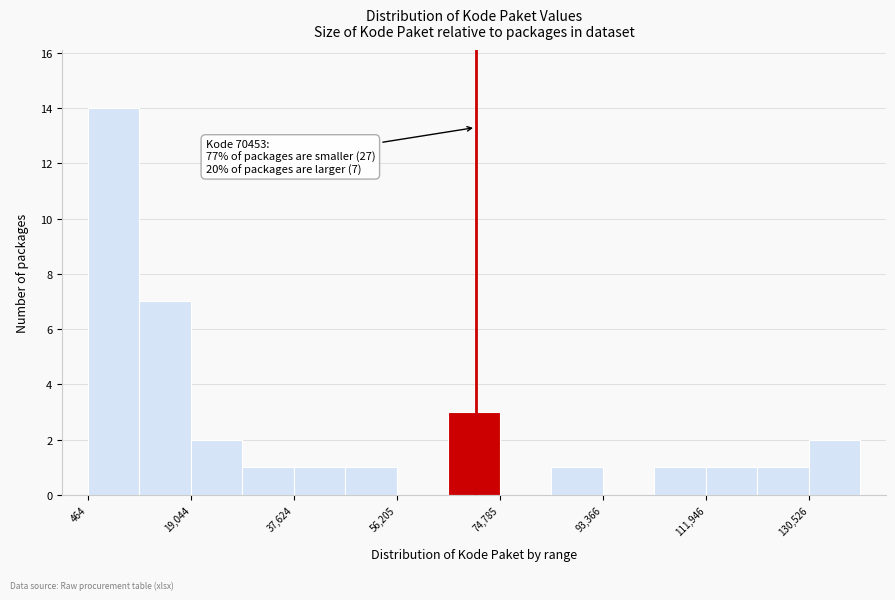

Over which range of the x-axis is the bar tallest?

0 to 10000